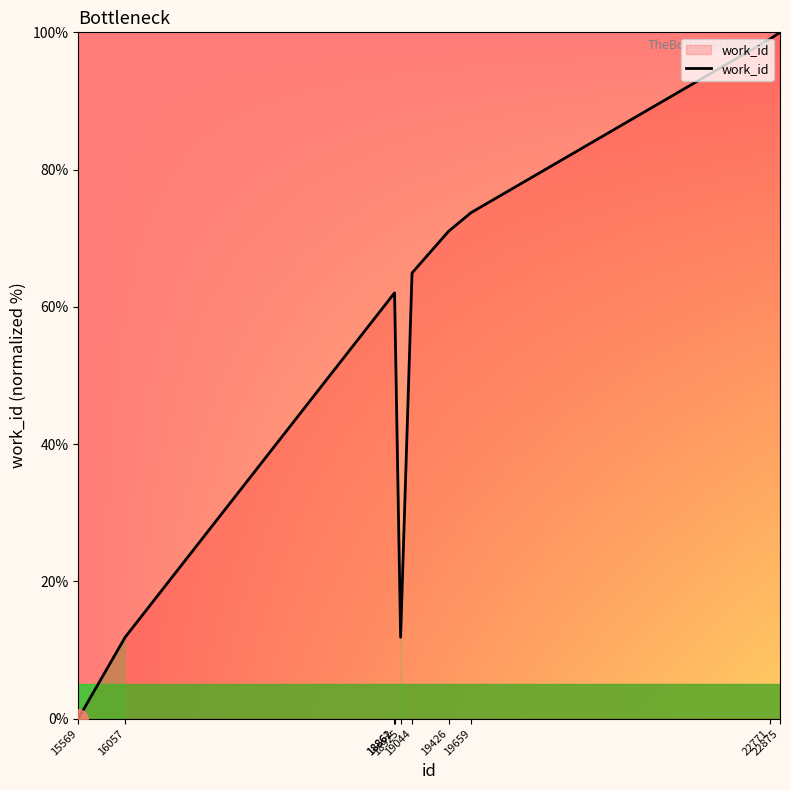

Where is the first local minimum?

18925